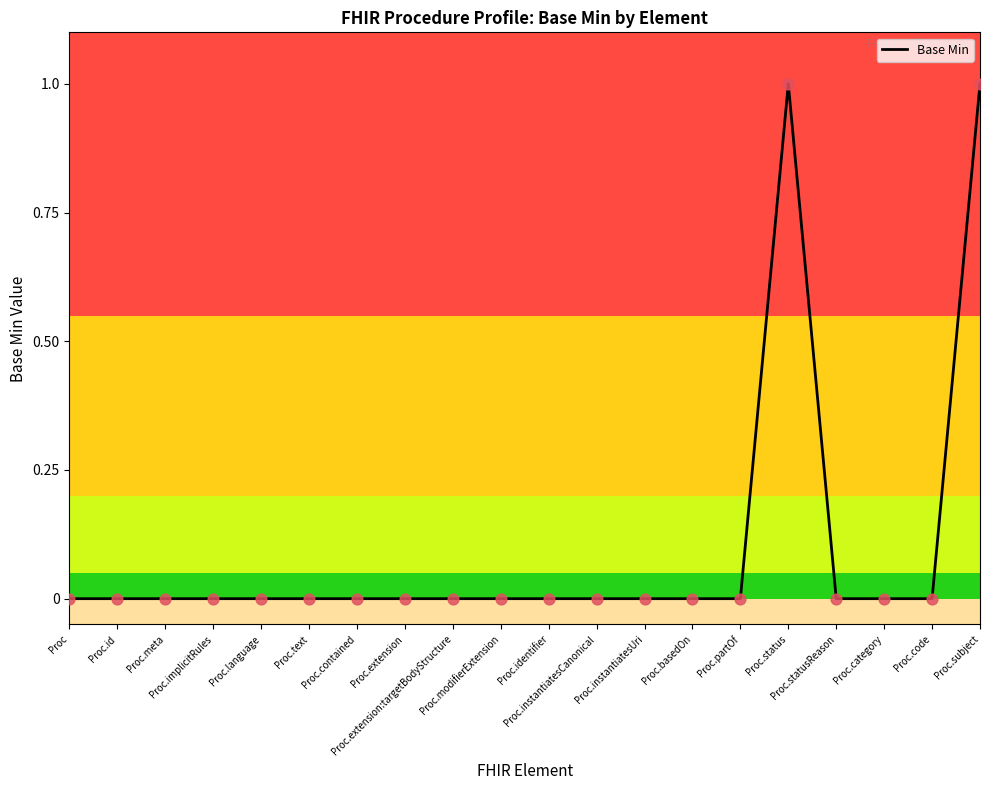

Between Proc.category and Proc.status, which is larger?

Proc.status